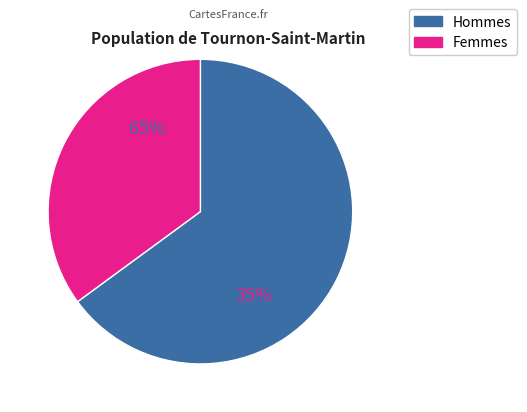

Does pct85 represent more than half of the total?

No